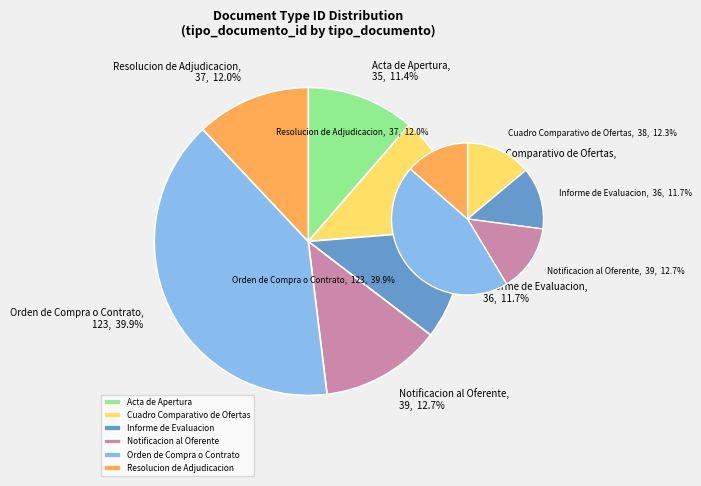

The Cuadro Comparativo de Ofertas slice represents 12% of the pie. True or false?

True